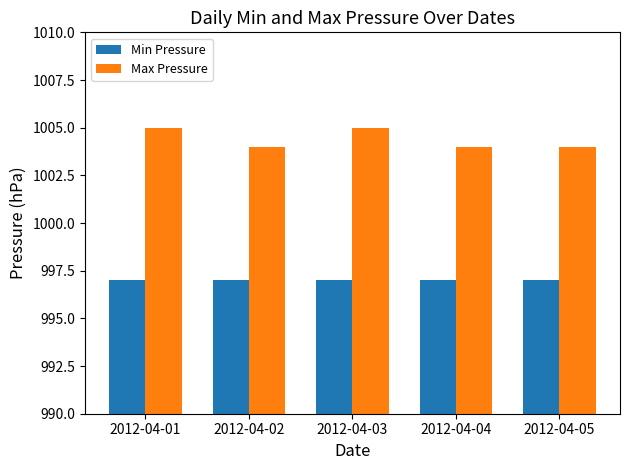

Reading right to left, extract all data points from this chart.

Min Pressure: 997	997	997	997	997
Max Pressure: 1004	1004	1005	1004	1005